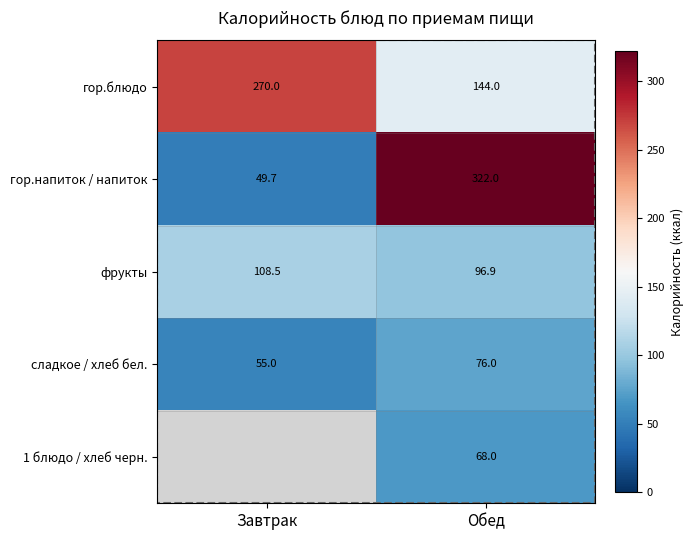

Which has a higher value, Завтрак or Обед?

Завтрак